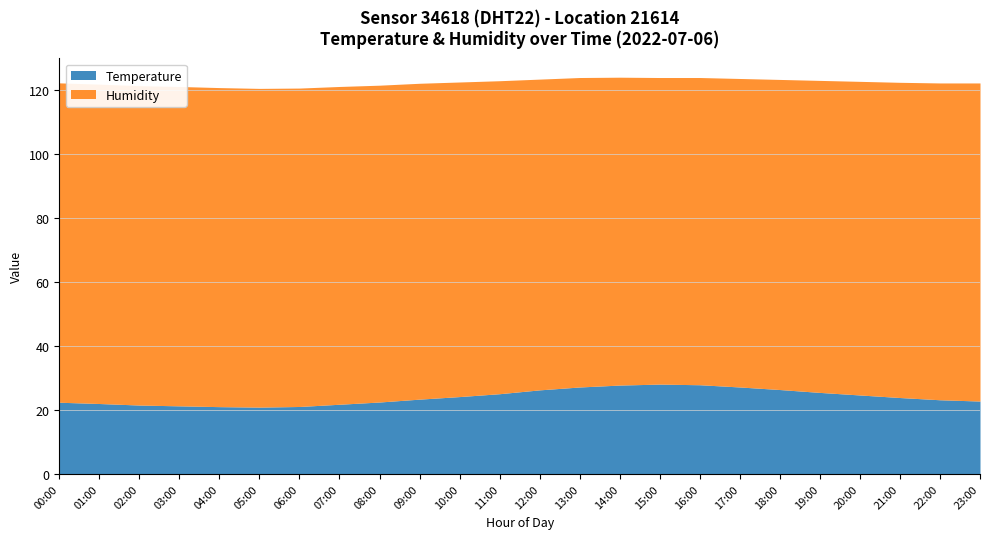

Which series changed the most between 05:00 and 14:00?

Temperature